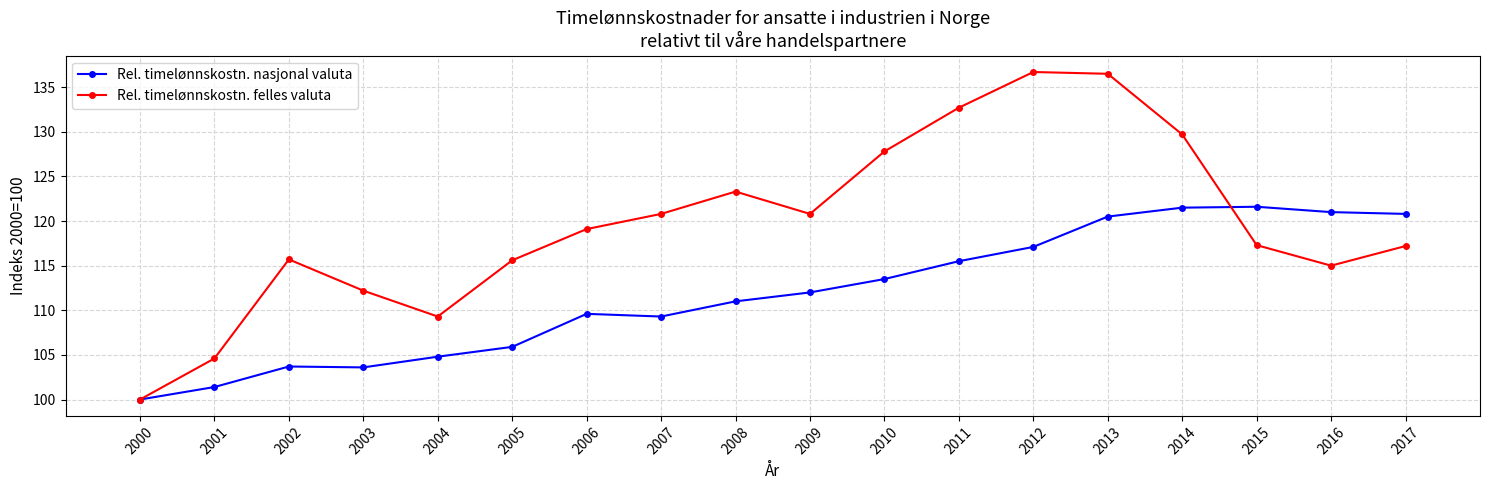

What is the value of the Rel. timelønnskostn. nasjonal valuta point at the 3rd from the left?

103.7